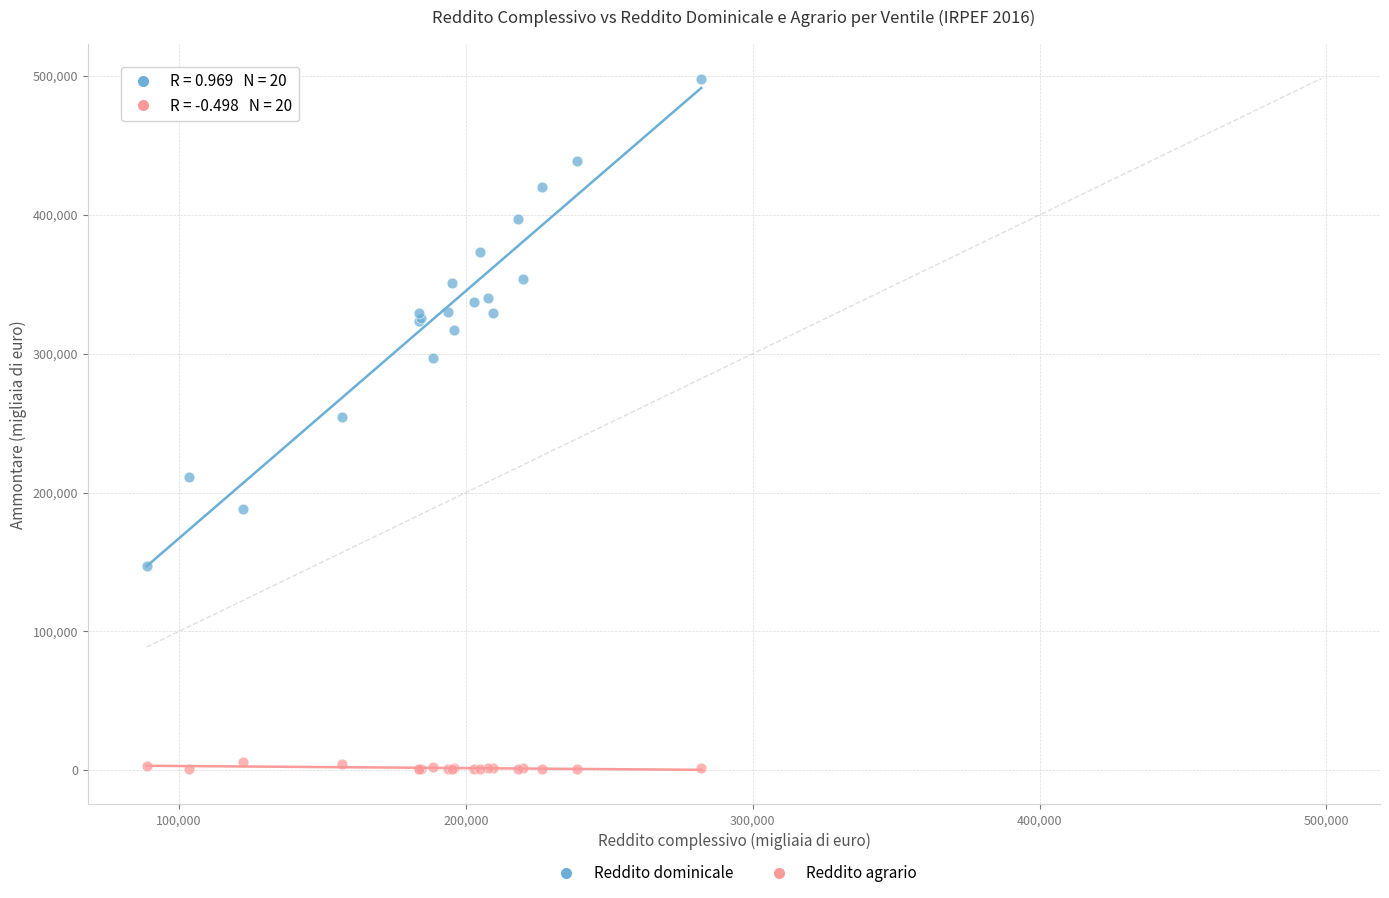

Which series reaches the minimum Y coordinate?

Reddito agrario